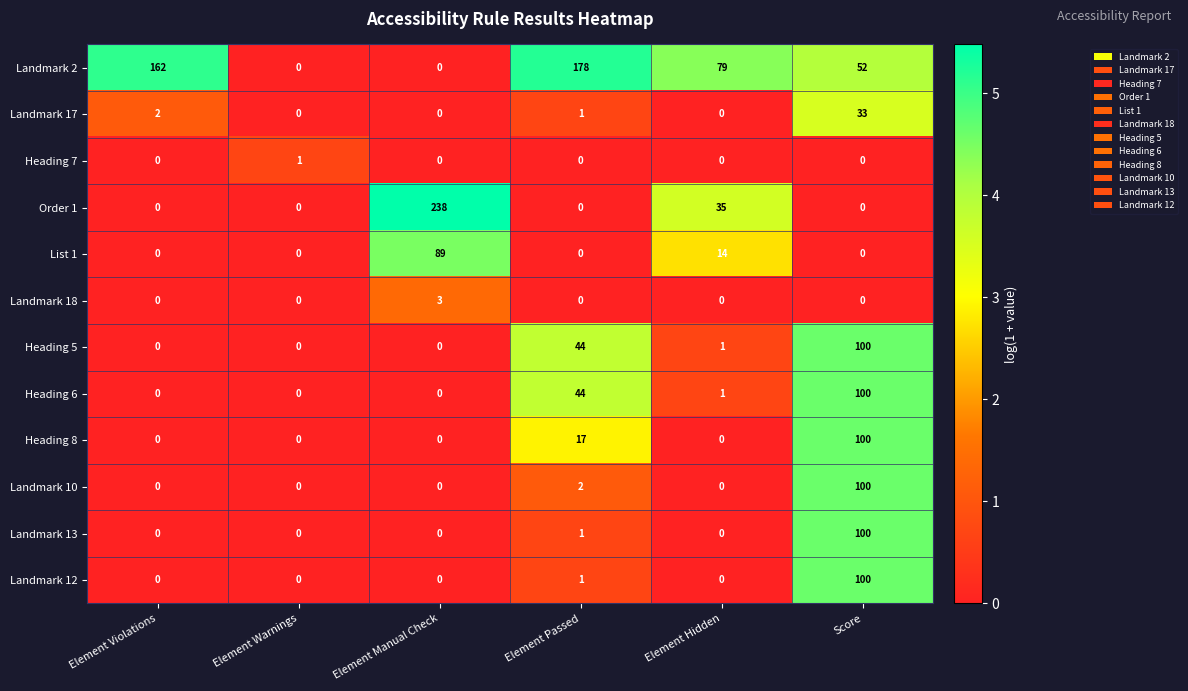

Is it true that Order 1 equals 0 at Element Warnings?

True